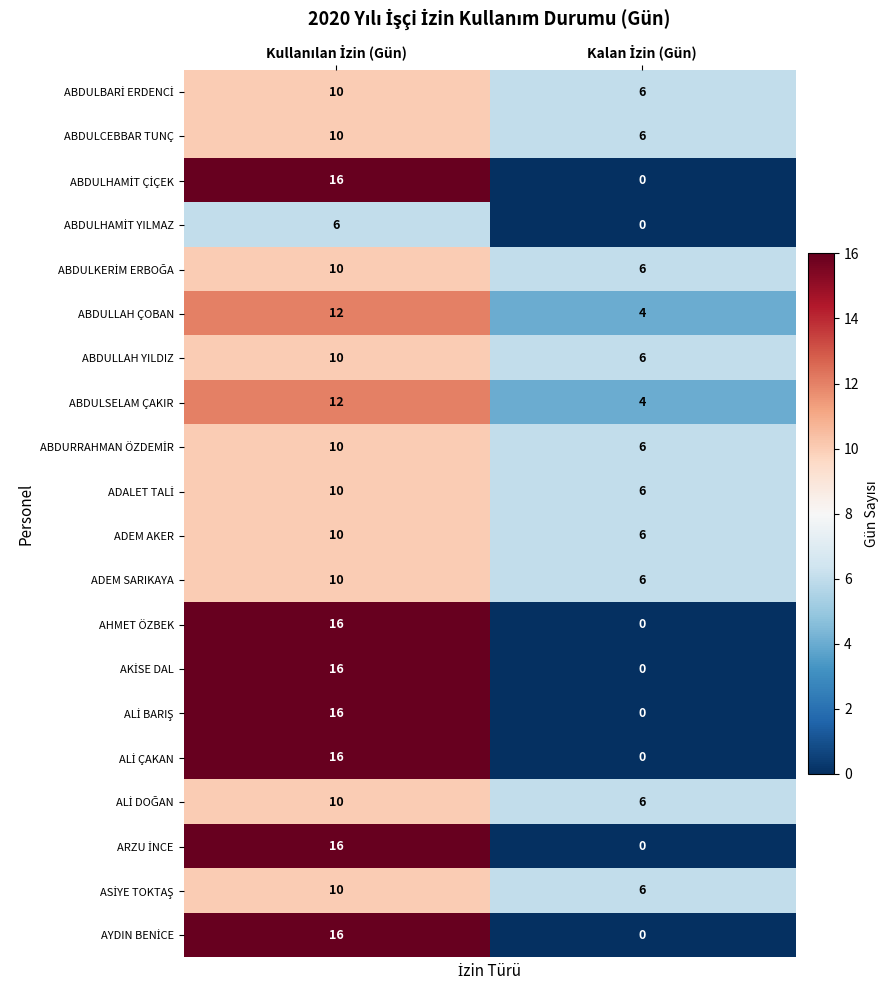

What is the average value of the AHMET ÖZBEK series?

8